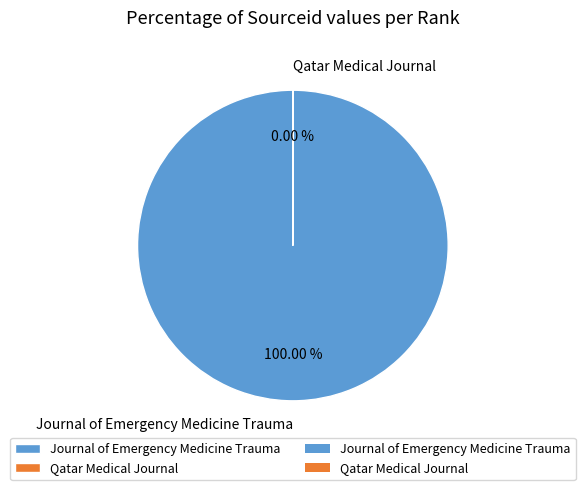

To the nearest percent, what is the average slice percentage?

50%